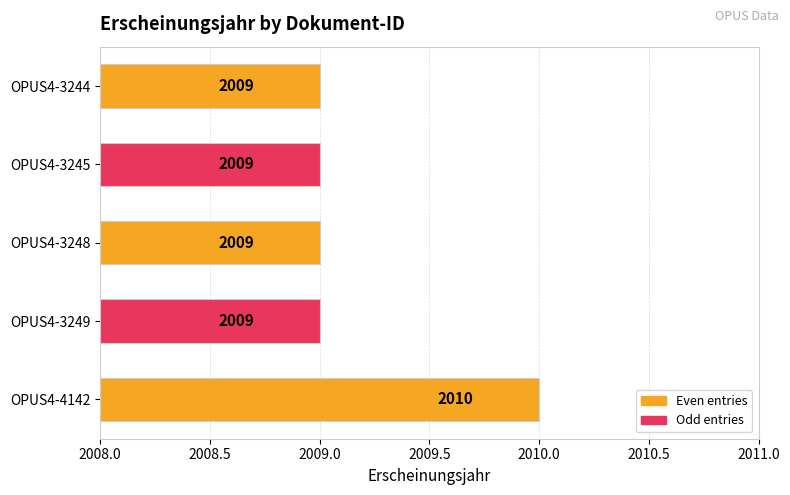

At which category does the chart reach its peak across all series?

OPUS4-4142